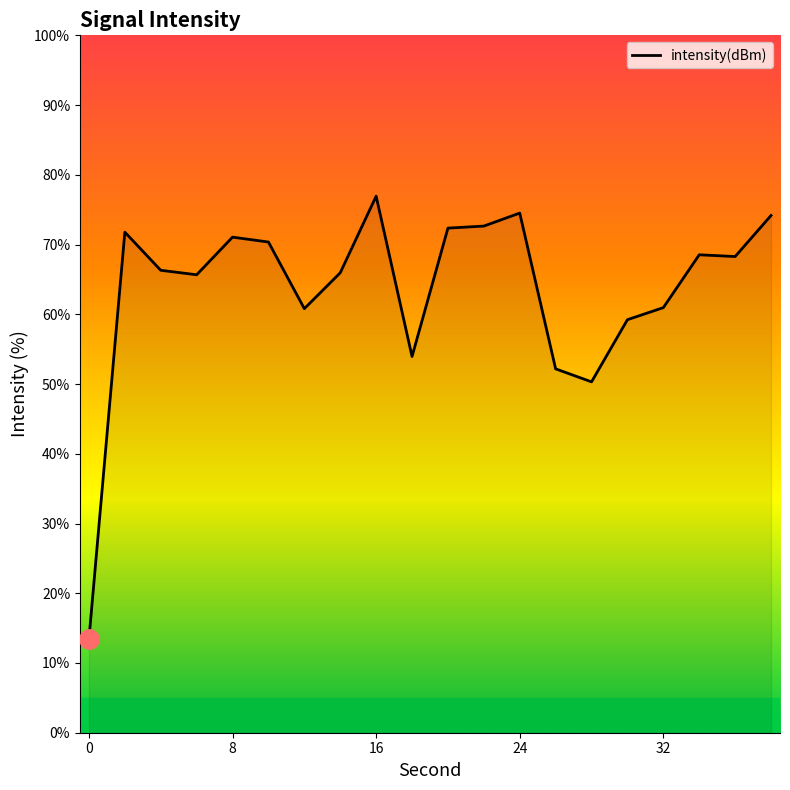

How many categories are shown in the chart?

20